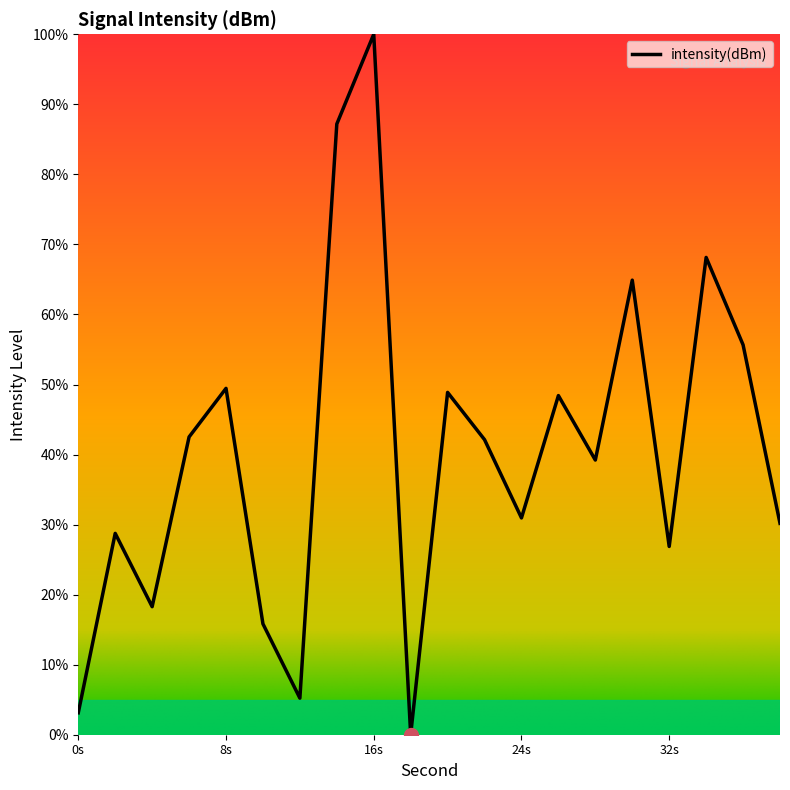

What is the greatest value displayed?

100.0